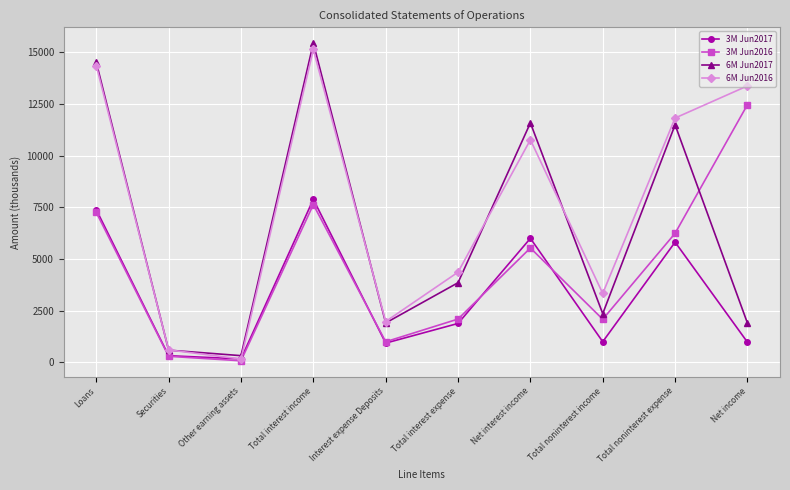

List the series in order of their overall mean, lowest first.

3M Jun2017, 3M Jun2016, 6M Jun2017, 6M Jun2016